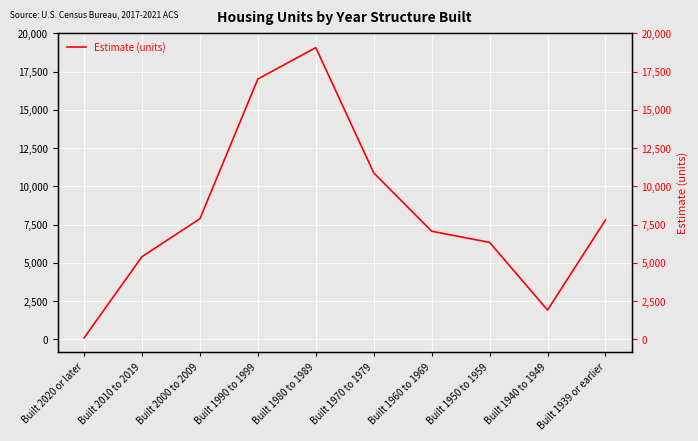

Does the chart display data point markers on the line(s)?

No